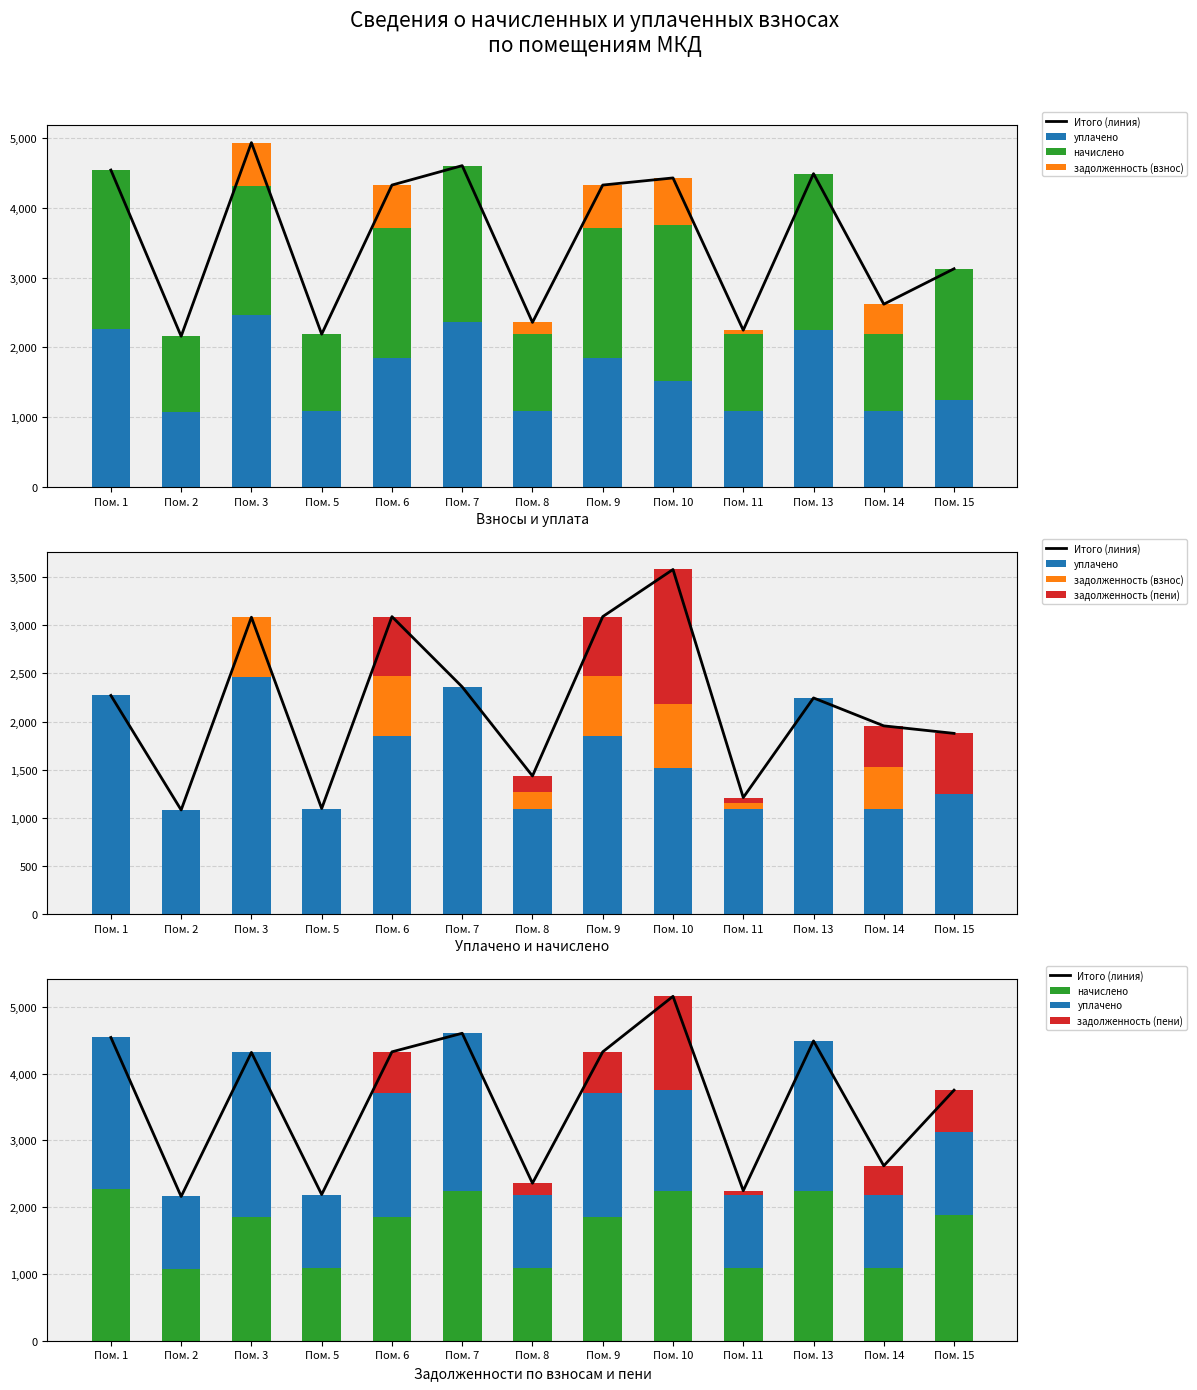

Reading left to right, transcribe all the data shown in this chart.

Итого (линия): 4542.4	2160.6	4318.7	2190.1	4327.3	4605.6	2359.4	4327.3	5158.6	2247.3	4490.8	2620.0	3753.4
уплачено: 2271.2	1080.3	2467.8	1095.0	1854.5	2360.3	1094.4	1854.6	1516.2	1095.0	2245.4	1095.0	1251.1
начислено: 2271.2	1080.3	1850.9	1095.0	1854.6	2245.4	1095.0	1854.6	2245.4	1095.0	2245.4	1095.0	1876.7
задолженность (взнос): 0.0	0.0	617.0	0.0	618.1	0.0	169.4	618.2	667.9	57.3	0.0	429.9	0.0
задолженность (пени): 0.0	0.1	0.0	0.0	618.2	0.0	170.0	618.2	1397.0	57.3	0.0	429.9	625.6